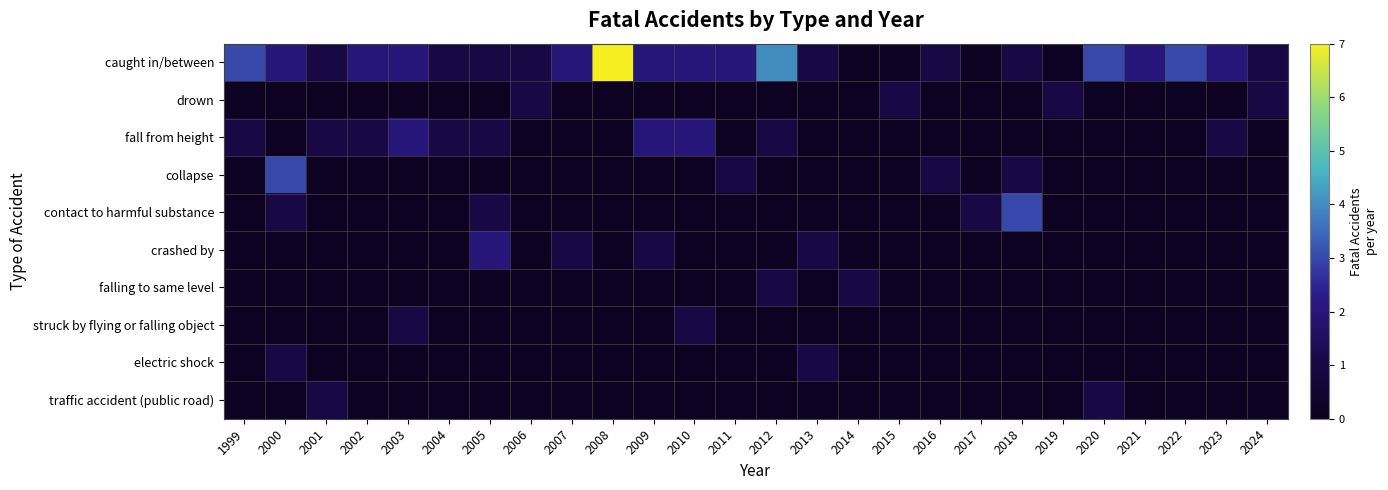

At 2022, list the series in order from largest to smallest.

caught in/between, drown, fall from height, collapse, contact to harmful substance, crashed by, falling to same level, struck by flying or falling object, electric shock, traffic accident (public road)